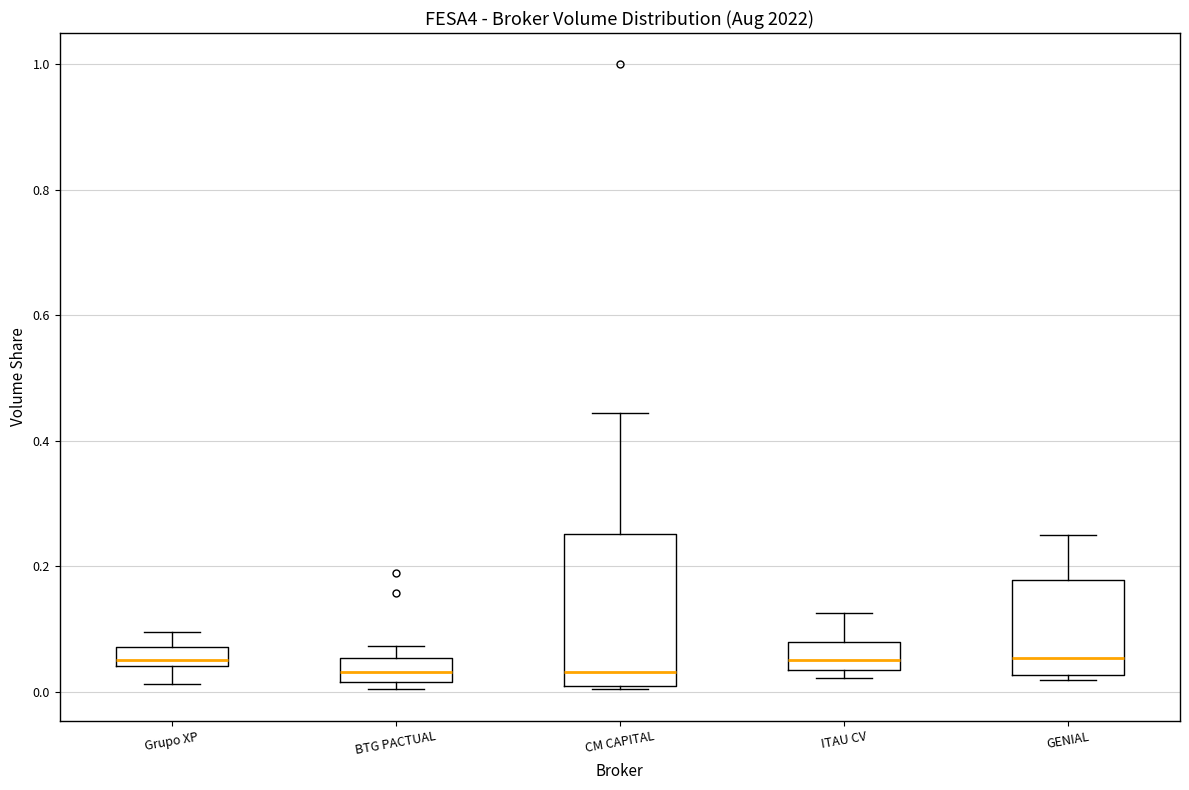

Comparing the boxes themselves (not the whiskers), which one is the tallest?

CM CAPITAL